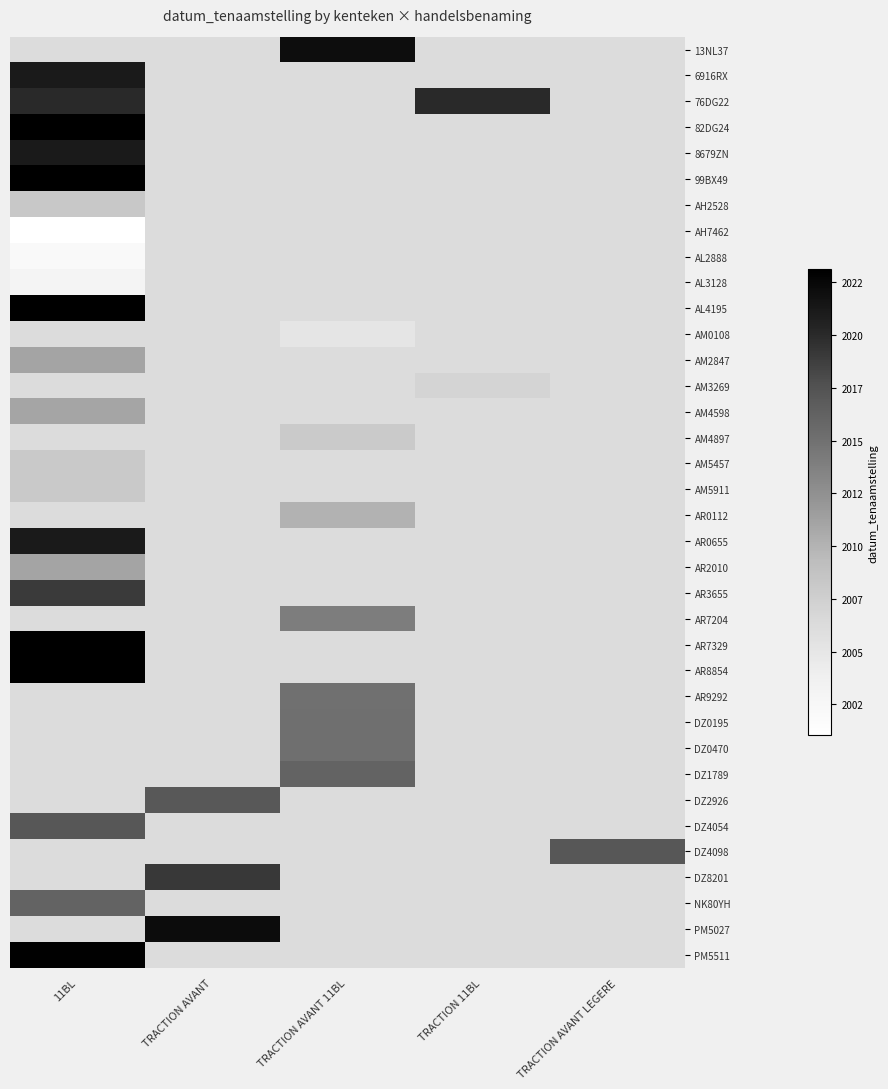

What is the maximum value shown in the chart?

20231122.0